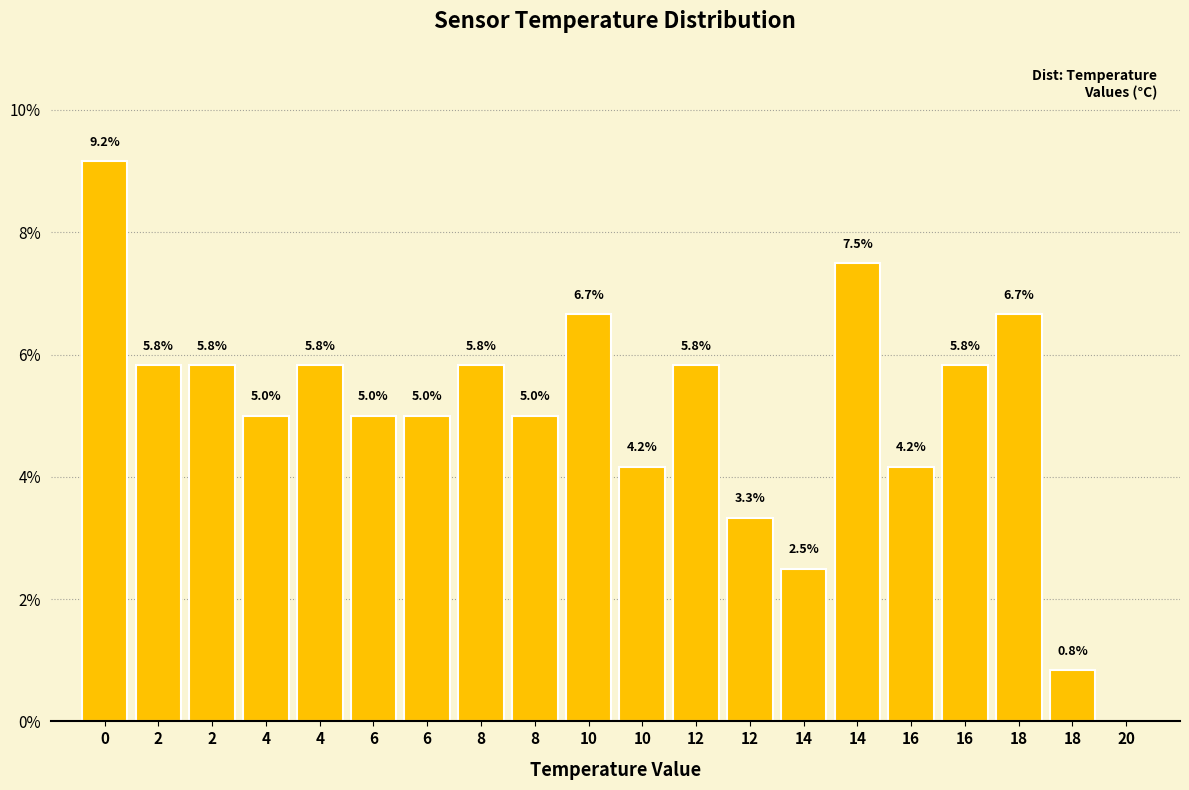

How many series are shown in this chart?

1